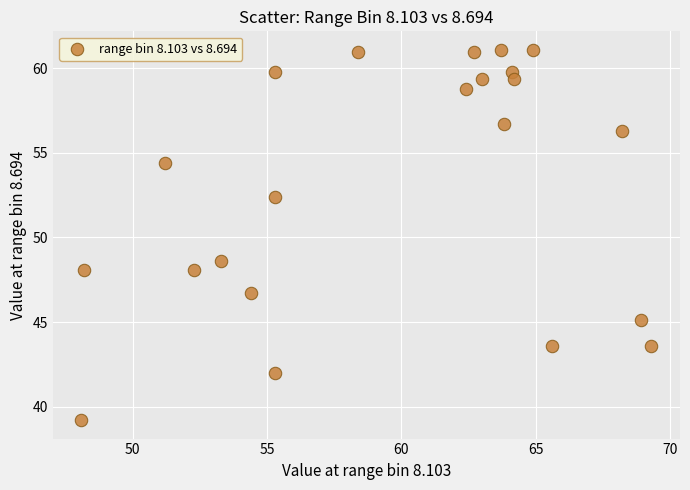

What is the range of Y values (max minus min)?

21.9